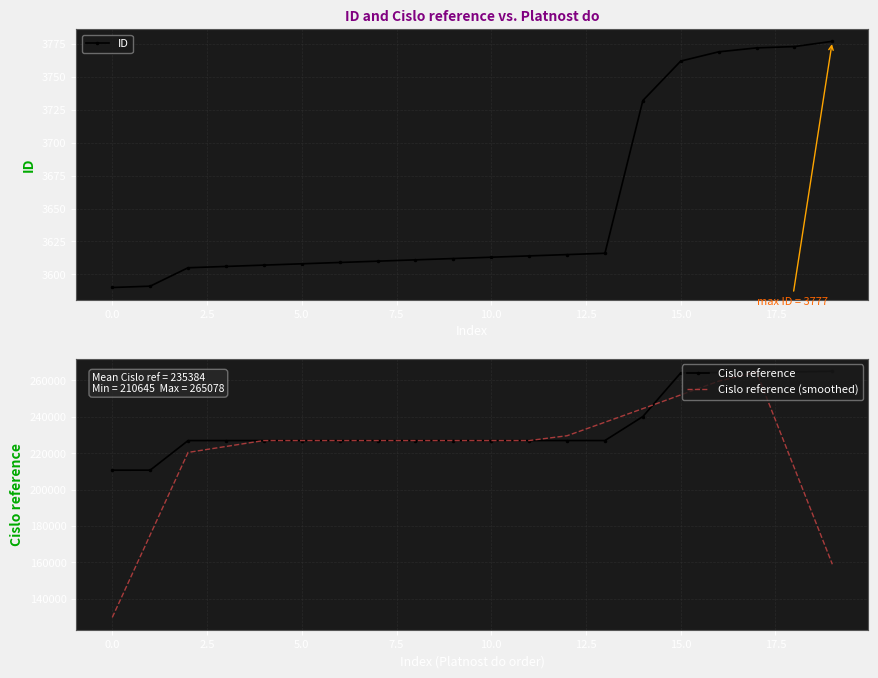

What is the minimum value for ID?

3590